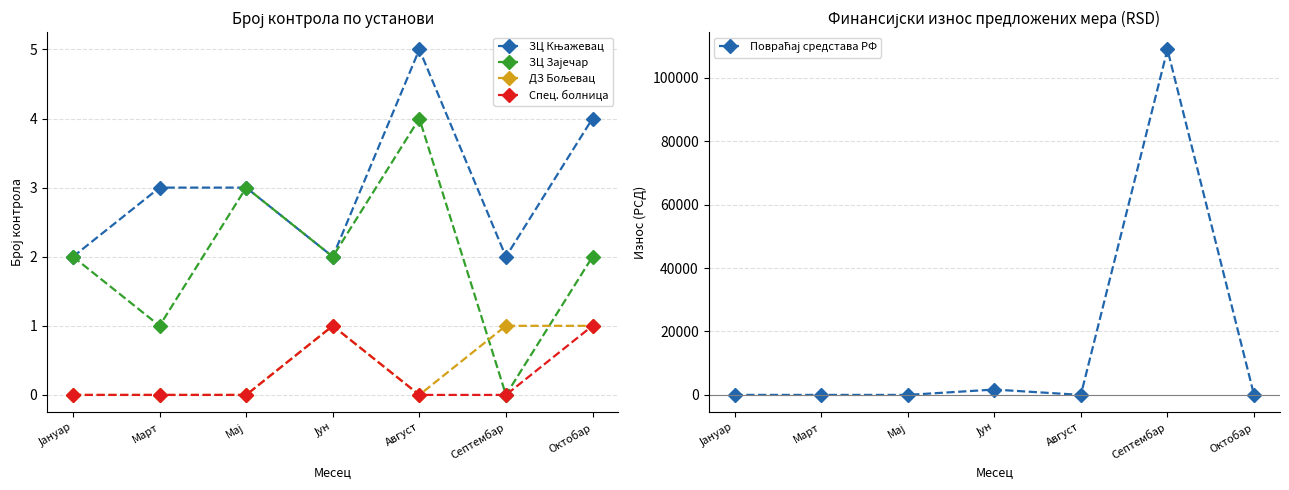

Rank the categories by ЗЦ Књажевац value from highest to lowest.

Август, Октобар, Март, Мај, Јануар, Јун, Септембар